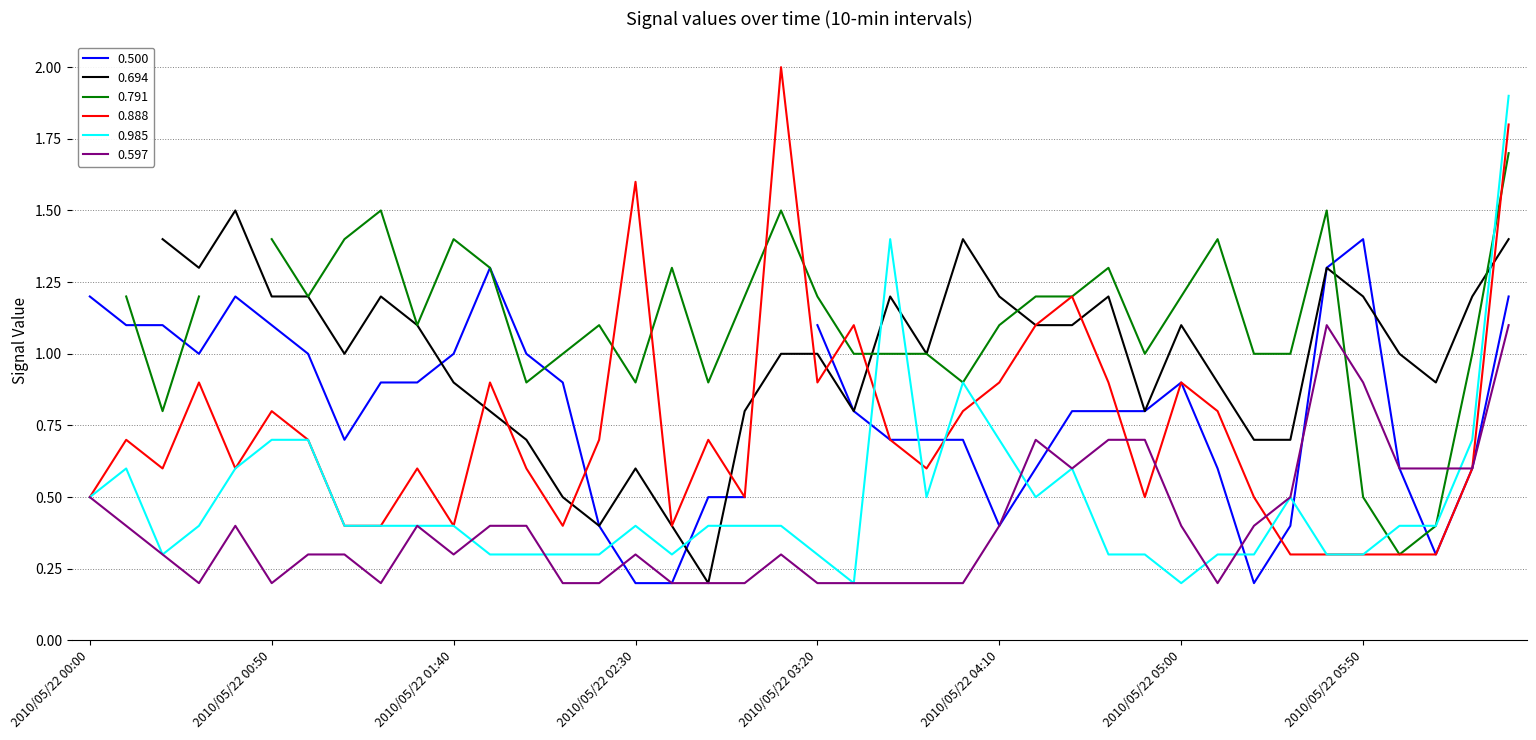

What is the label of the 18th point from the left?

2010/05/22 02:50